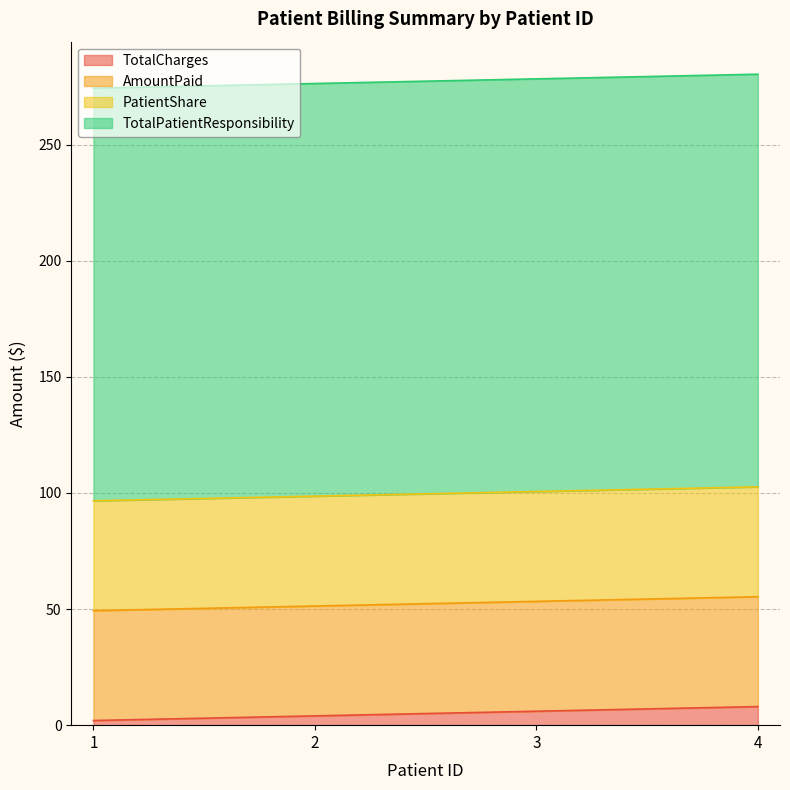

Where is PatientShare nearest to the value 47?

1